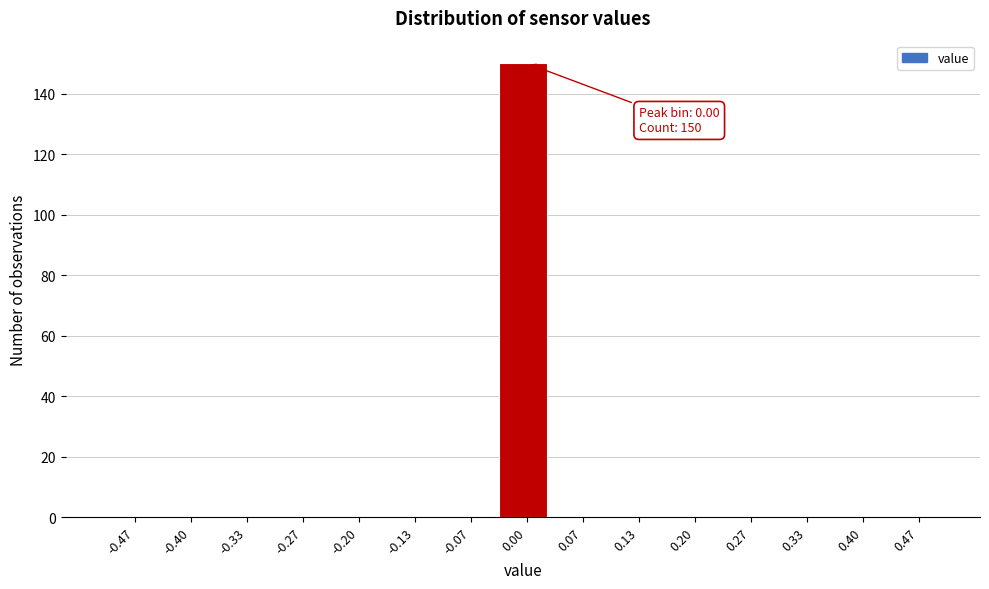

Over which range of the x-axis is the bar tallest?

-0.03 to 0.03